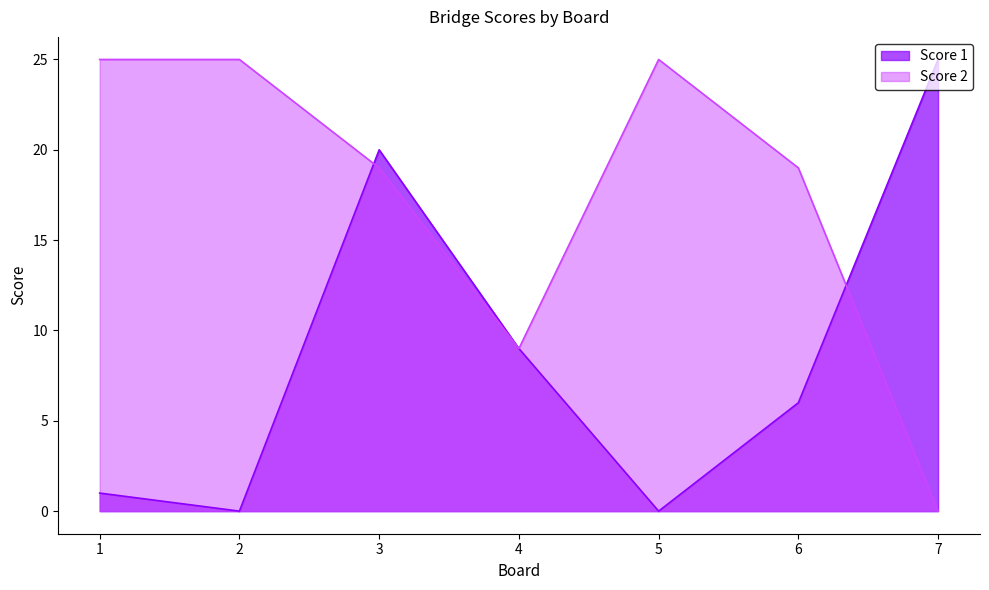

What is the value of the Score 2 point at the 1st from the left?

25